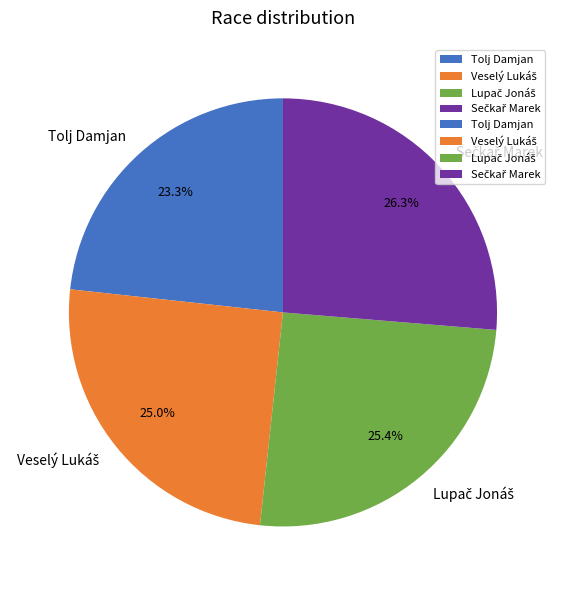

To the nearest percent, what is the average slice percentage?

25%